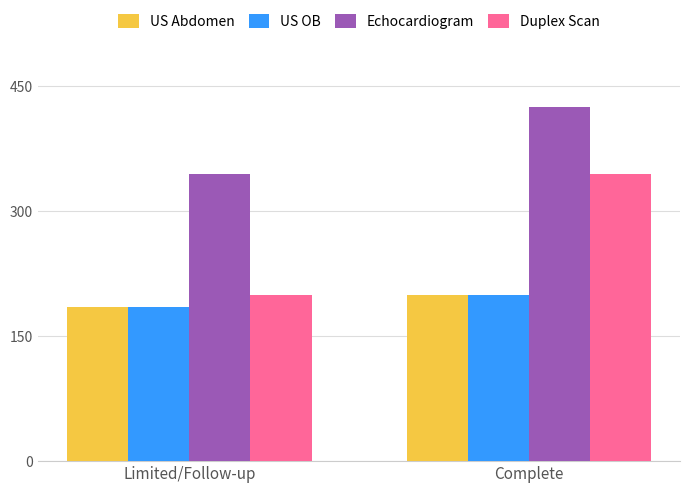

At which label is Echocardiogram closest to 385?

Limited/Follow-up